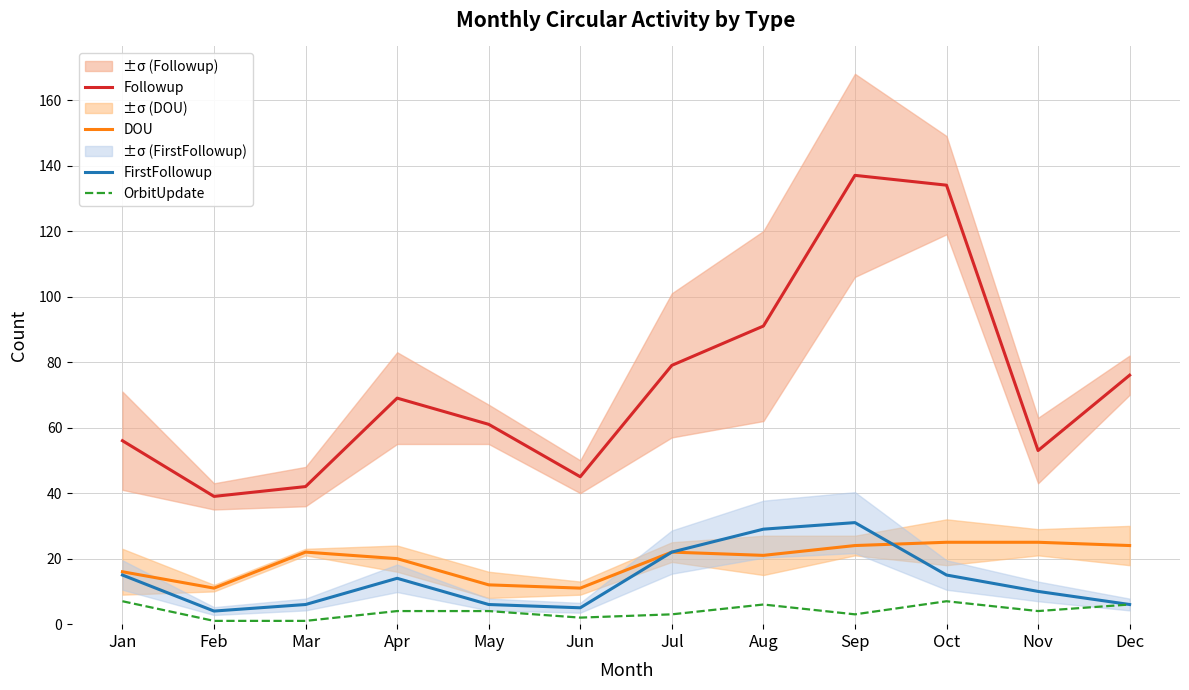

Rank the series at Jul from lowest to highest value.

OrbitUpdate, DOU, FirstFollowup, Followup